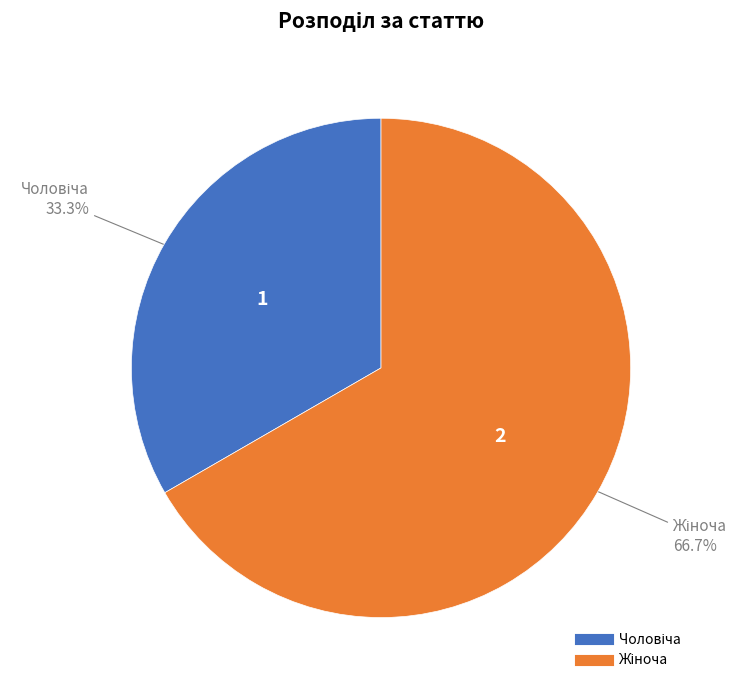

Is there any slice that represents more than half of the pie?

Yes